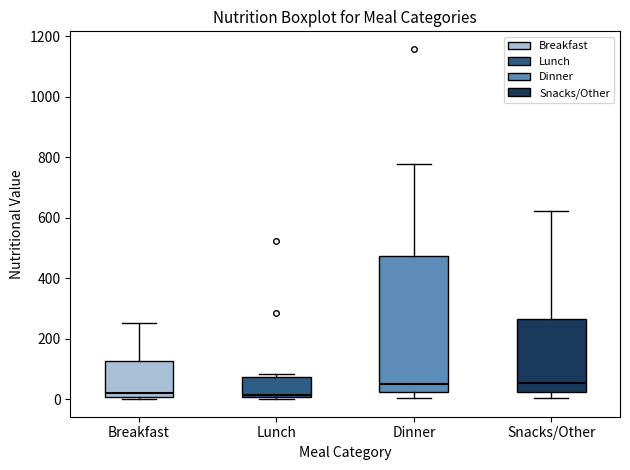

Reading left to right, transcribe this box plot: for each box, give where its median line is, the range the box spans, and where its two whiskers end, as read against the y-axis. The values are not printed on the chart, so give them approximately, as read against the axis.

Breakfast: median 20, box 0 to 120, whiskers 0 (just below the box's lower edge) to 260
Lunch: median 20, box 0 to 80, whiskers 0 (just below the box's lower edge) to 80 (just above the box's upper edge)
Dinner: median 60, box 20 to 480, whiskers 0 to 780
Snacks/Other: median 60, box 20 to 260, whiskers 0 to 620